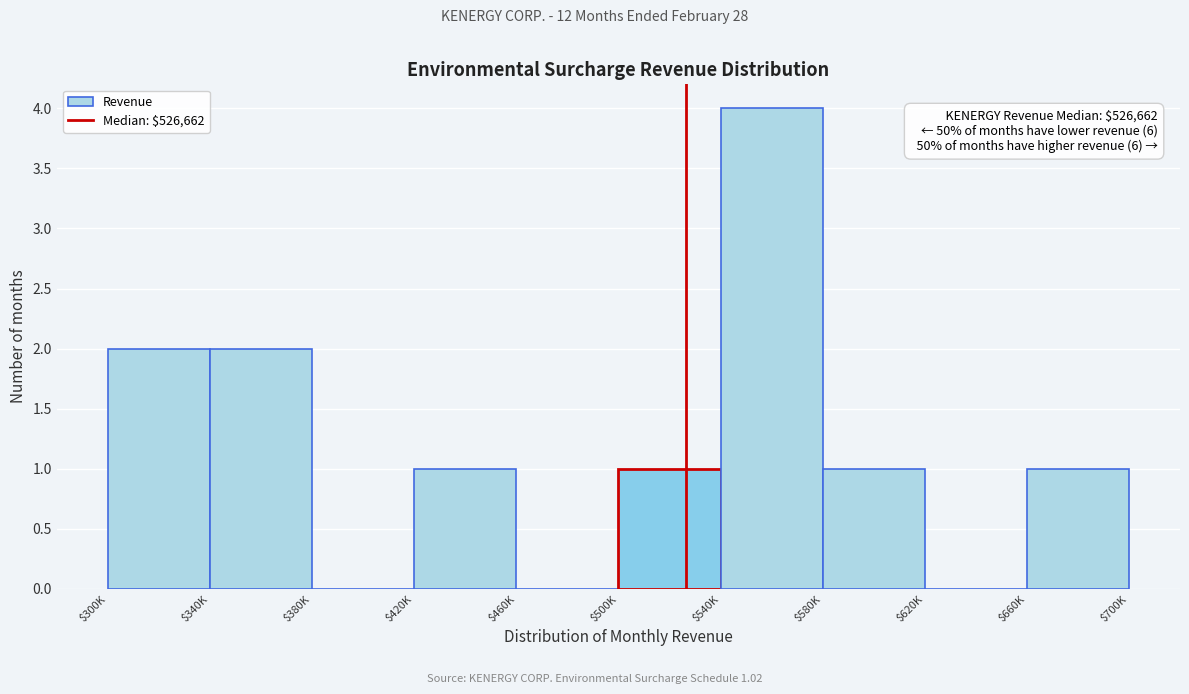

What is the approximate value at $540K?

4